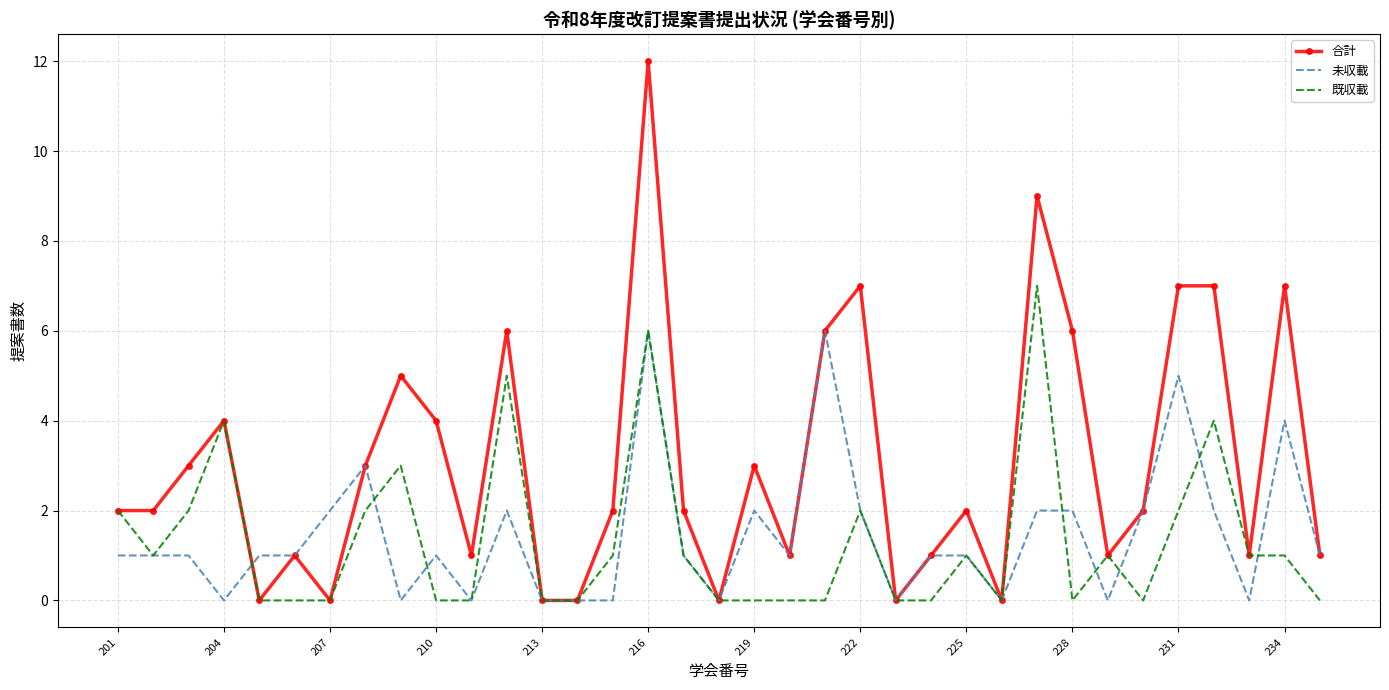

What is the highest value of the 合計 series?

12